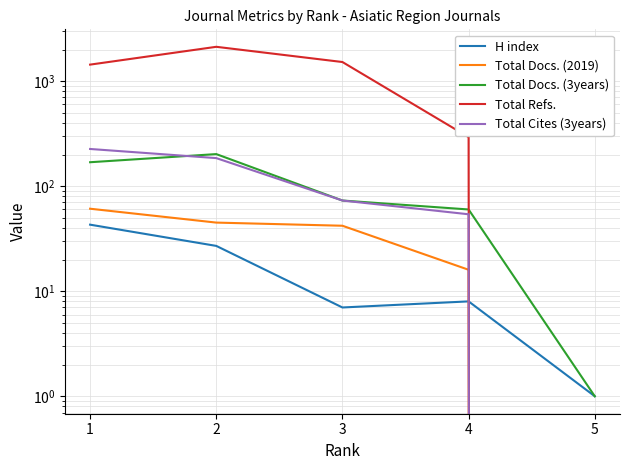

Which has a higher value, 1 or 3?

1